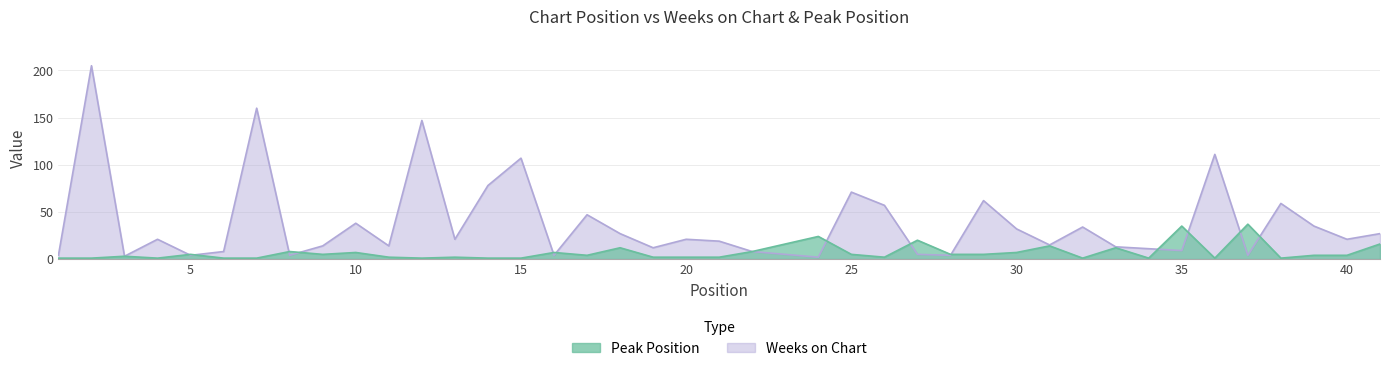

What are all the series names shown in the legend?

Weeks on Chart, Peak Position